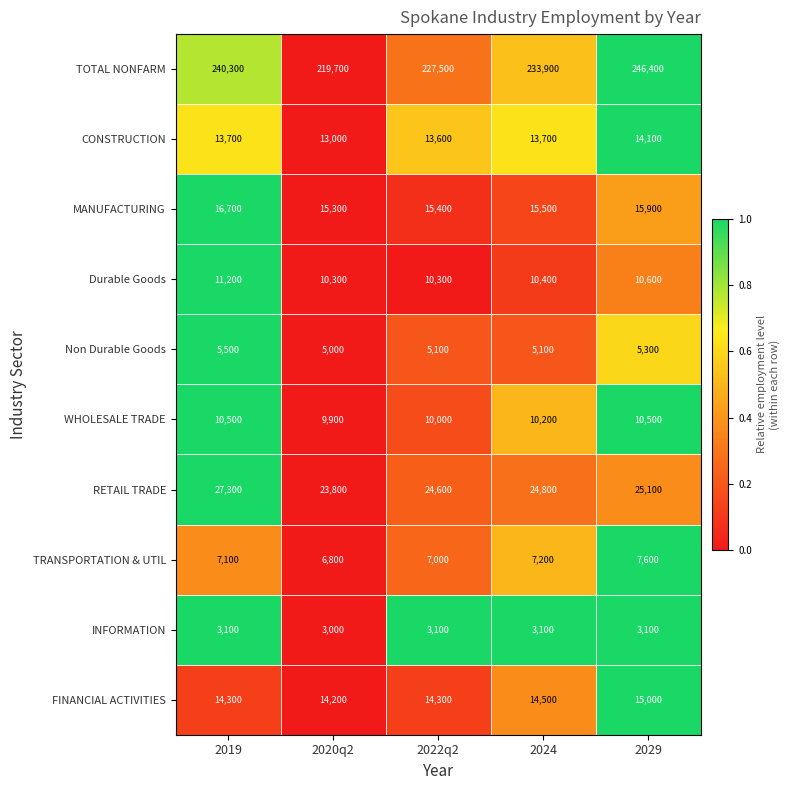

Which series changed the most between 2022q2 and 2029?

TOTAL NONFARM